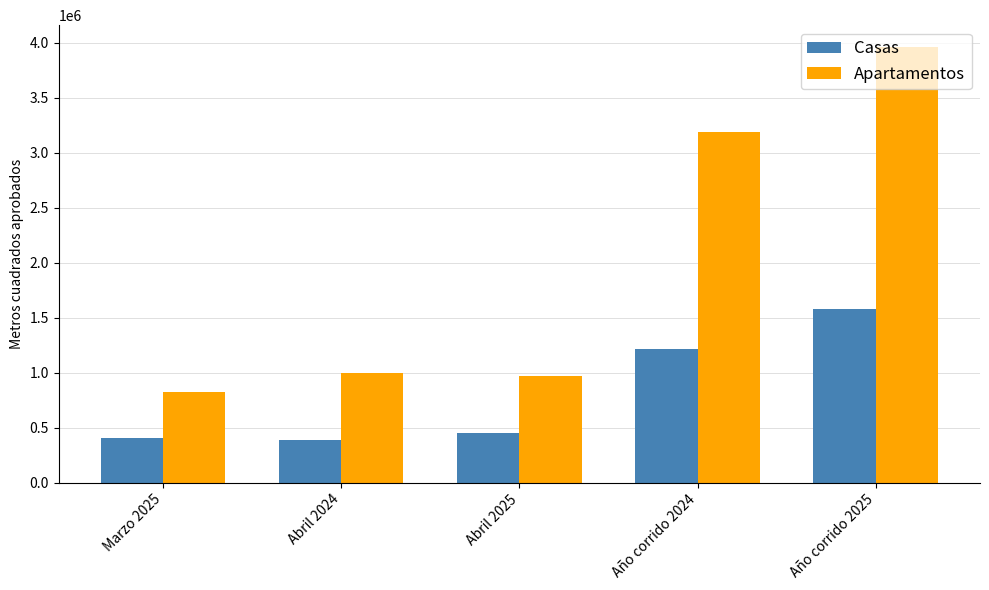

Rank the series by their average value, from lowest to highest.

Casas, Apartamentos